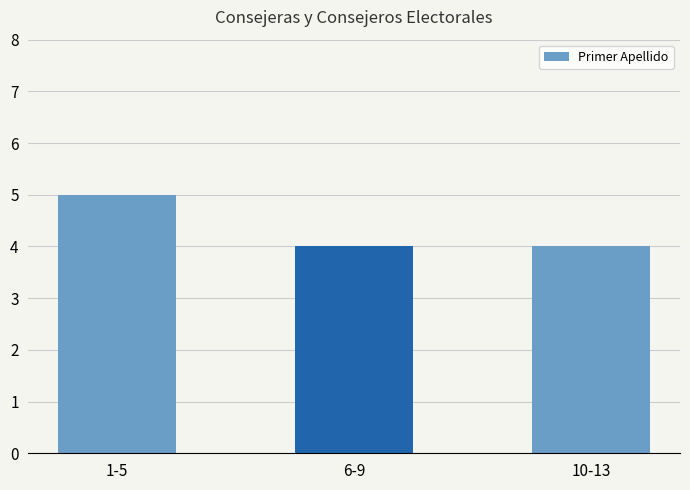

Reading left to right, extract all data points from this chart.

5	4	4